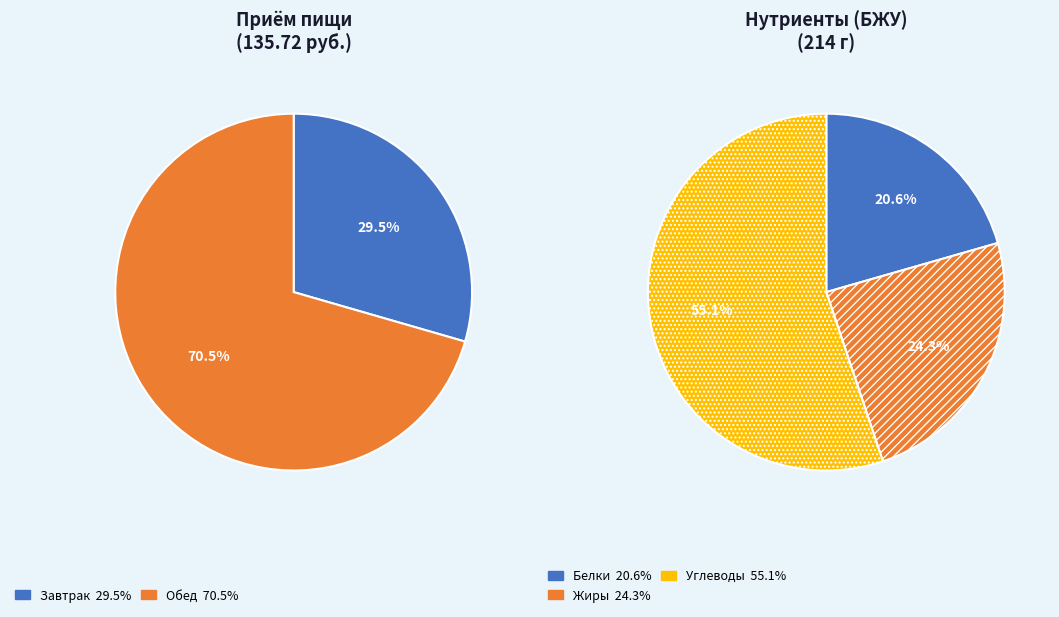

What percentage is the Завтрак slice, to the nearest percent?

29%